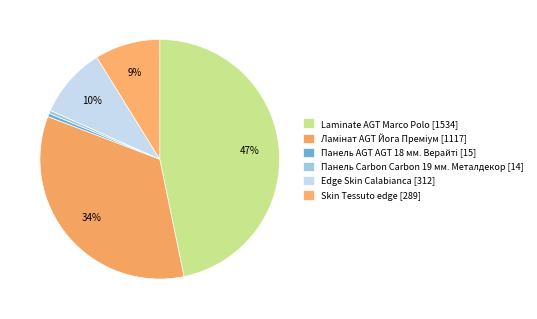

Count the number of slices in the pie.

6